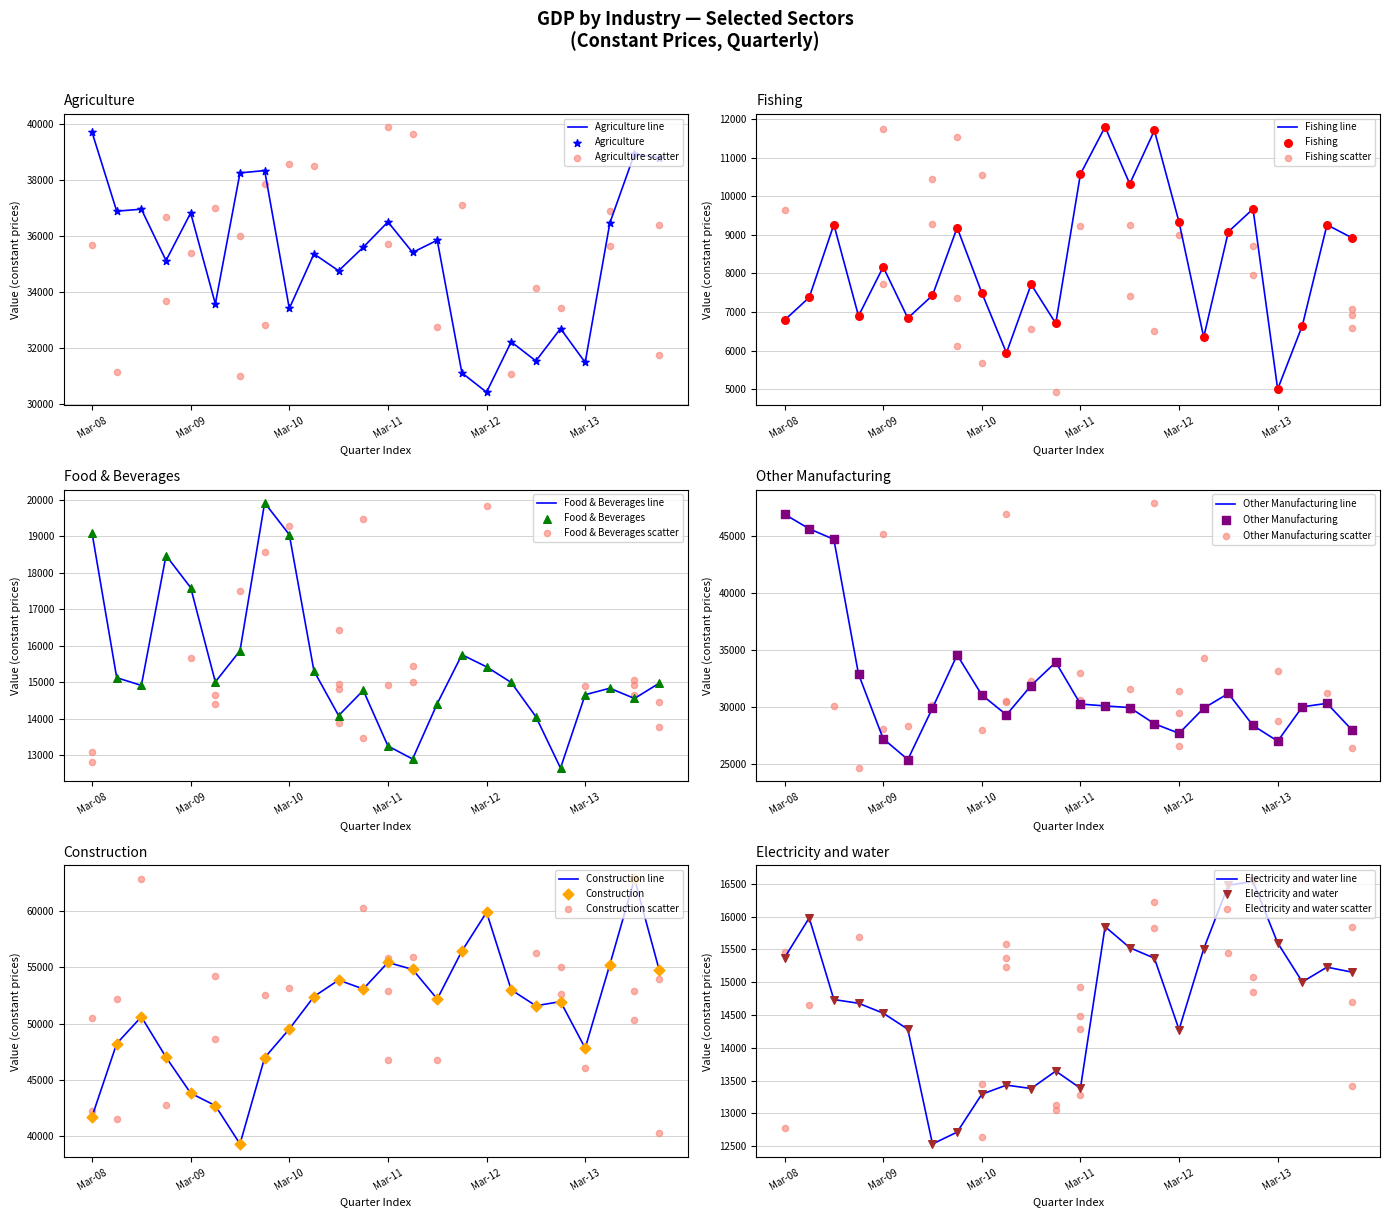

Which series contains the lowest Y value?

Fishing